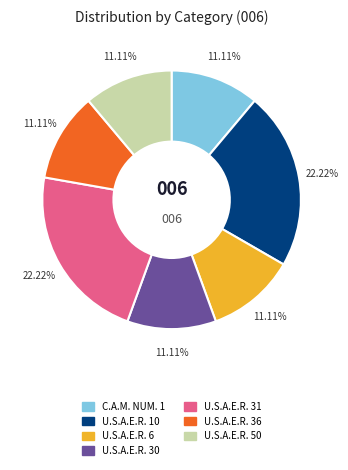

Is the sum of U.S.A.E.R. 6 and U.S.A.E.R. 31 greater than half?

No